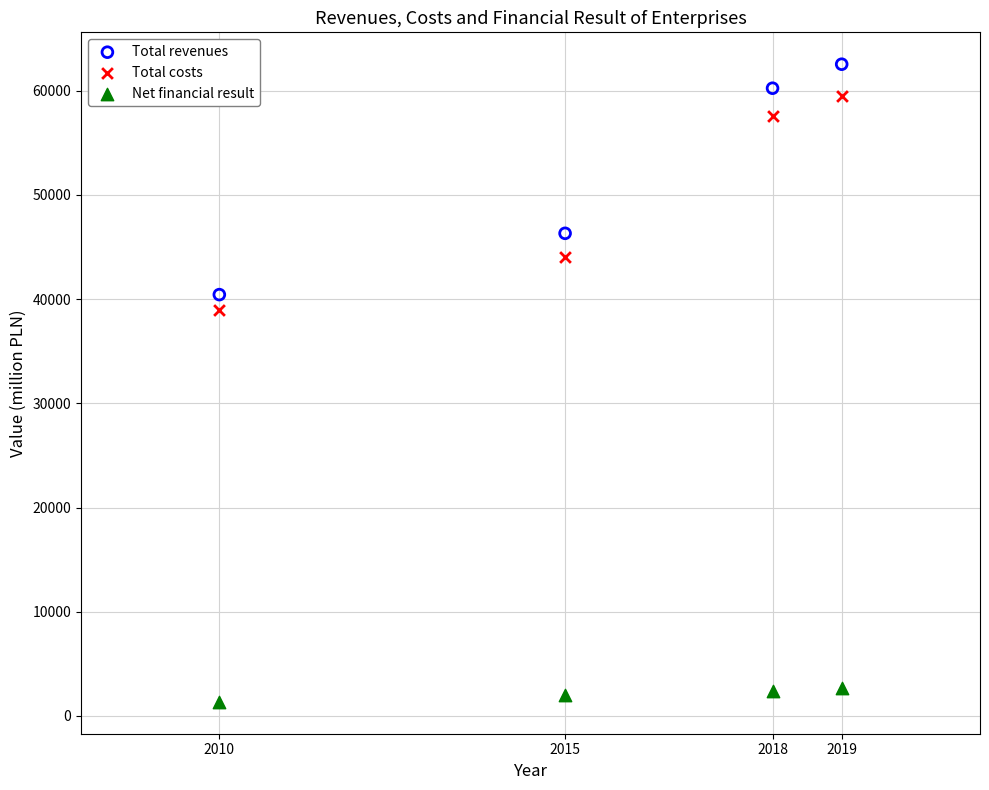

Across all data points, what is the range of X values (max minus min)?

9.0